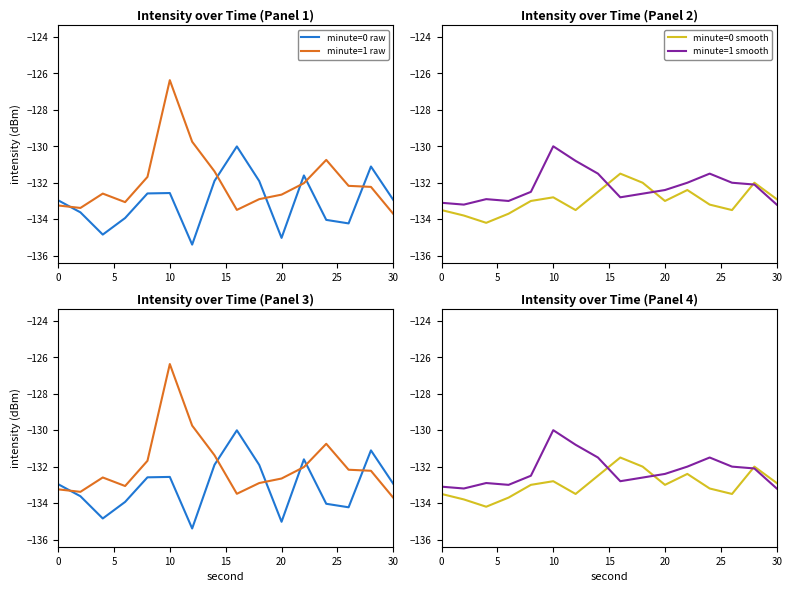

What are all the series names shown in the legend?

minute=0 raw, minute=1 raw, minute=0 smooth, minute=1 smooth